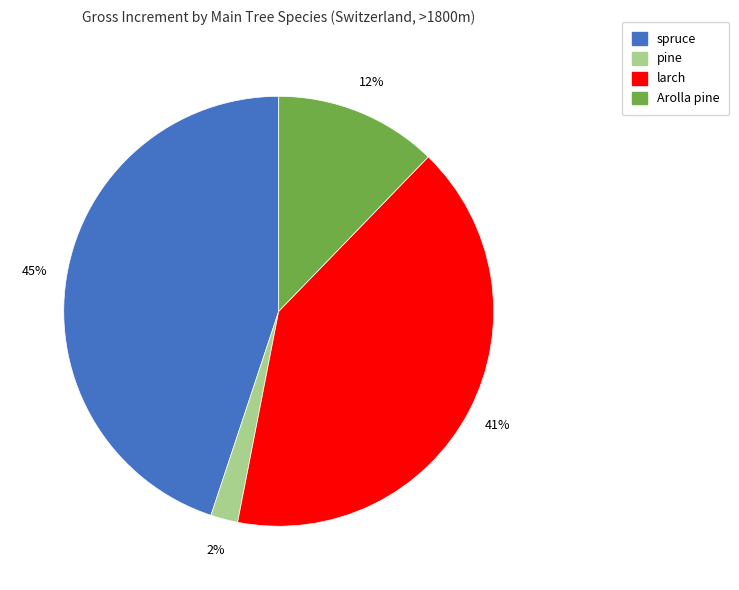

Is there any slice that represents more than half of the pie?

No